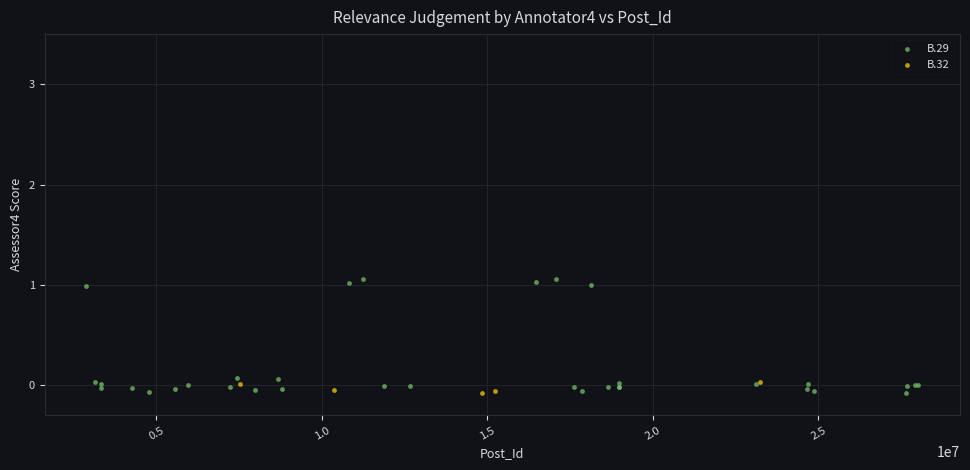

Which series has the largest Y range (max minus min)?

B.29